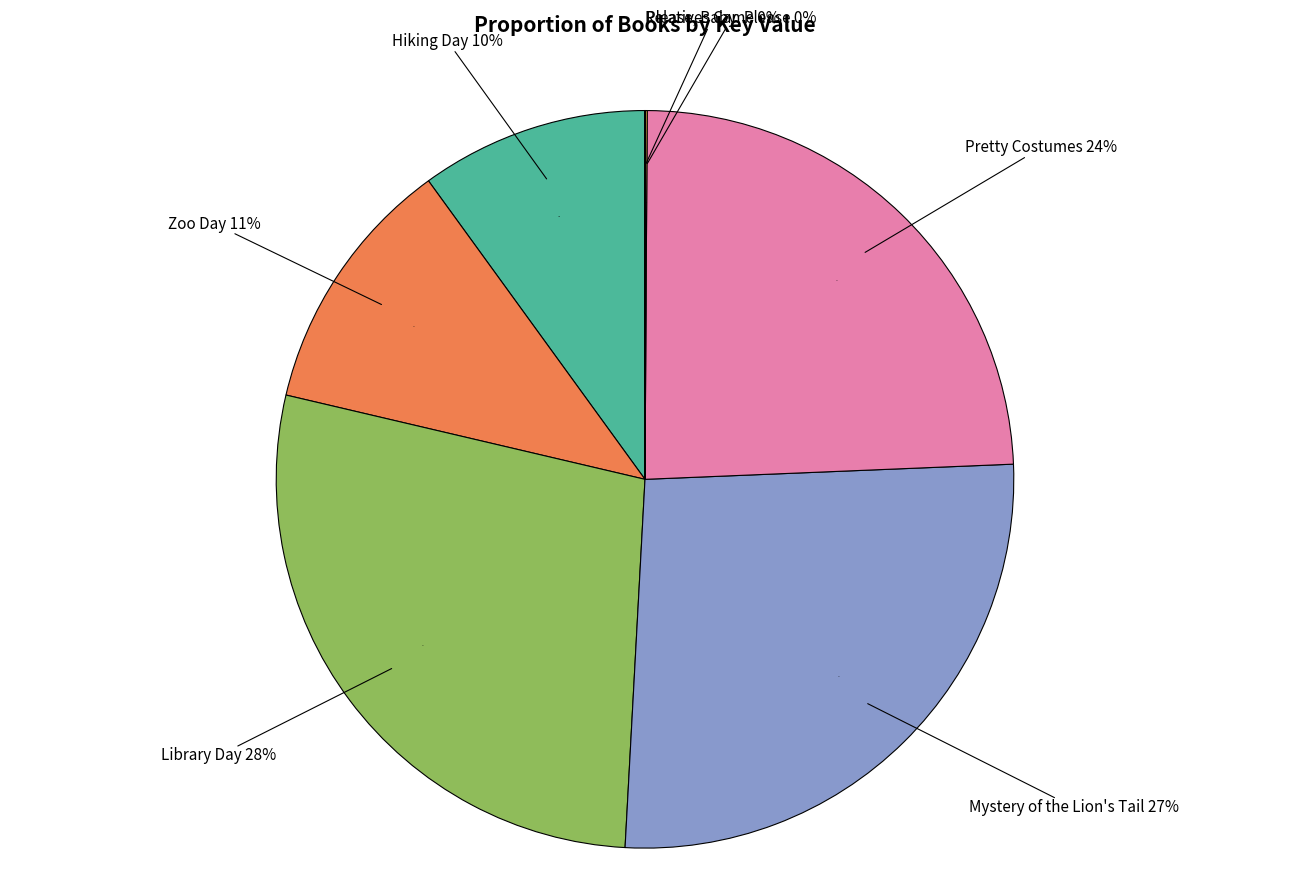

Which slice is the largest?

Library Day